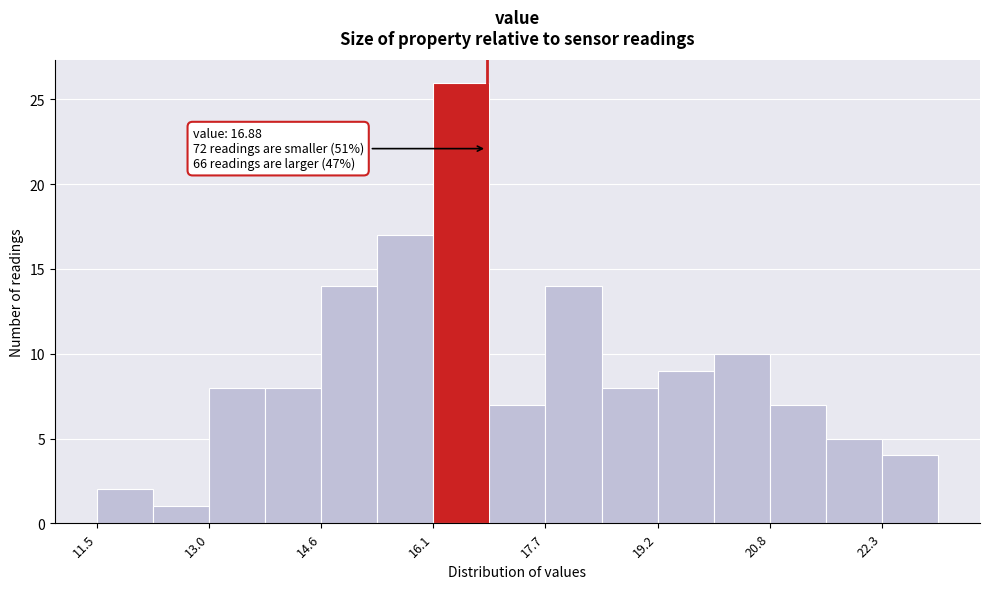

Around what value on the x-axis is the tallest bar? Give the approximate position of its centre, as read against the axis.

16.6